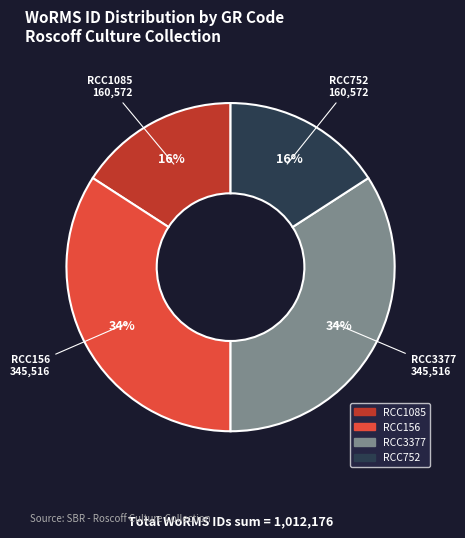

To the nearest percent, what is the difference between the RCC752 and RCC3377 slice percentages?

18%